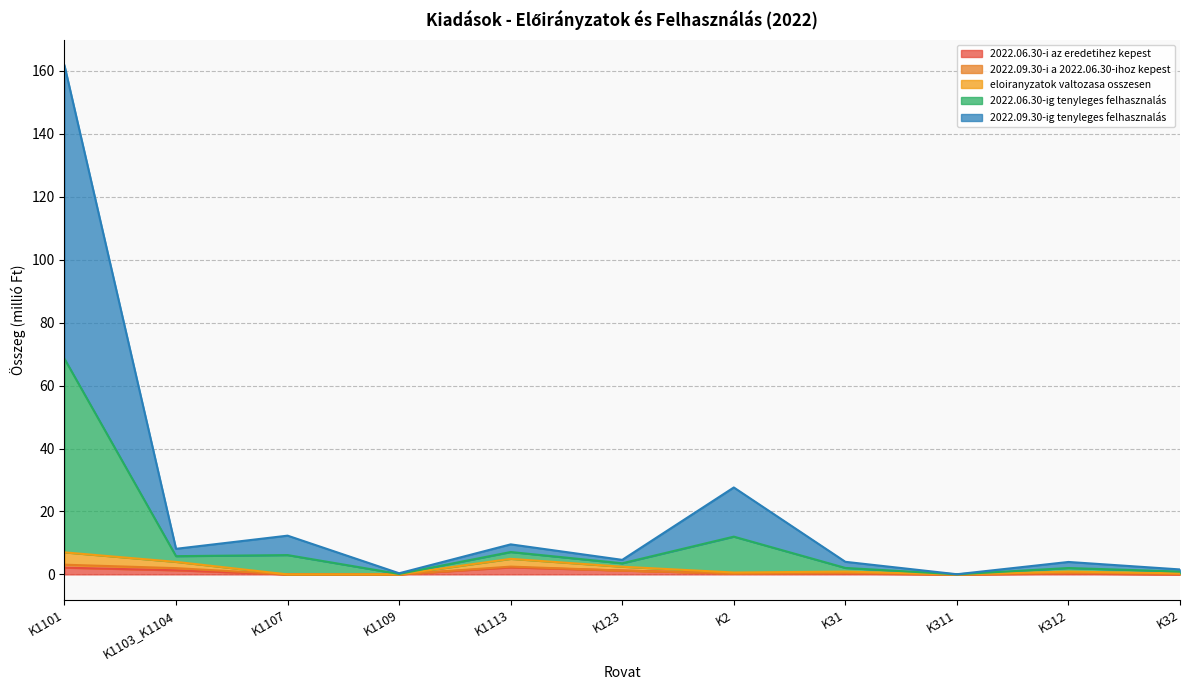

What is the label of the 7th point from the right?

K1113